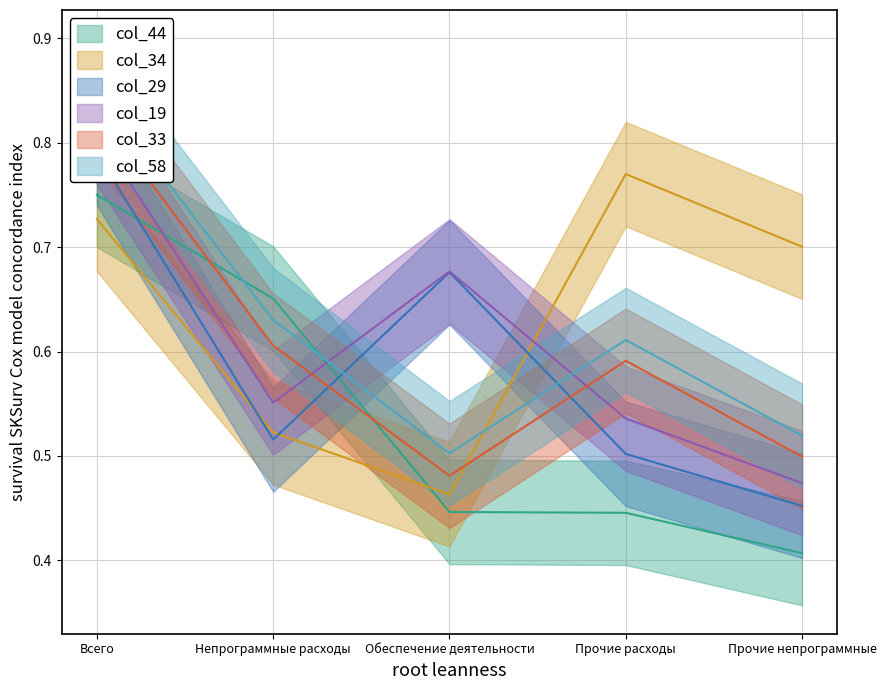

Is the value of col_34 at Прочие расходы greater than the value of col_19 at Непрограммные расходы?

Yes